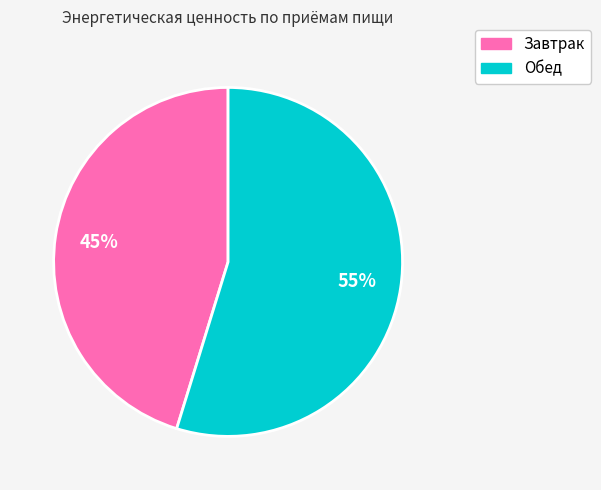

Count the number of slices in the pie.

2